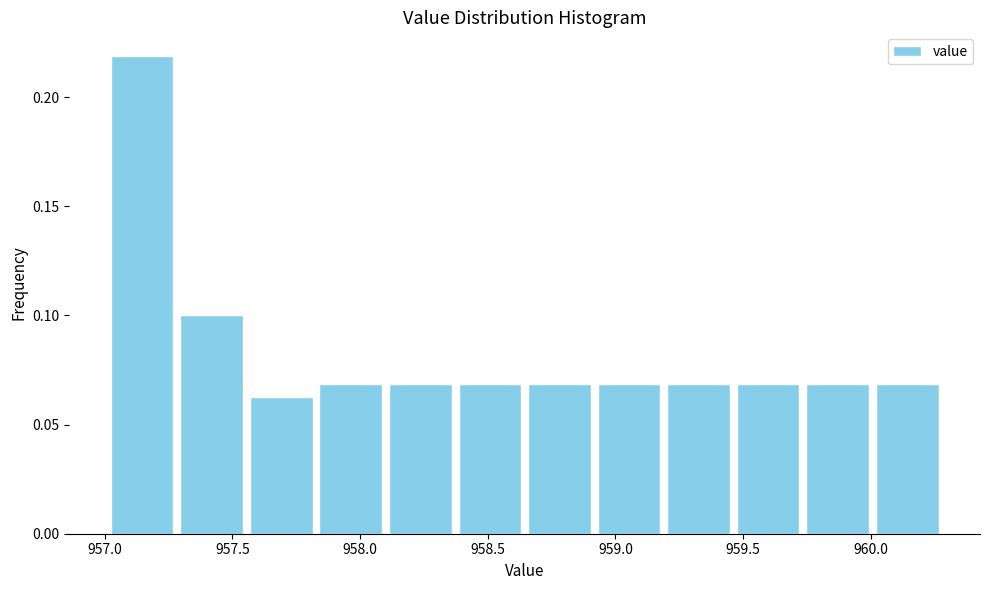

Reading left to right, list every bar in this chart as the range it spans on the x-axis followed by its height. Neither the bar edges nor the heights are printed on the chart, so give them approximately, as read against the axes.

957.00 to 957.30: 0.220
957.30 to 957.55: 0.100
957.55 to 957.85: 0.065
957.85 to 958.10: 0.070
958.10 to 958.35: 0.070
958.35 to 958.65: 0.070
958.65 to 958.90: 0.070
958.90 to 959.20: 0.070
959.20 to 959.45: 0.070
959.45 to 959.75: 0.070
959.75 to 960.00: 0.070
960.00 to 960.30: 0.070